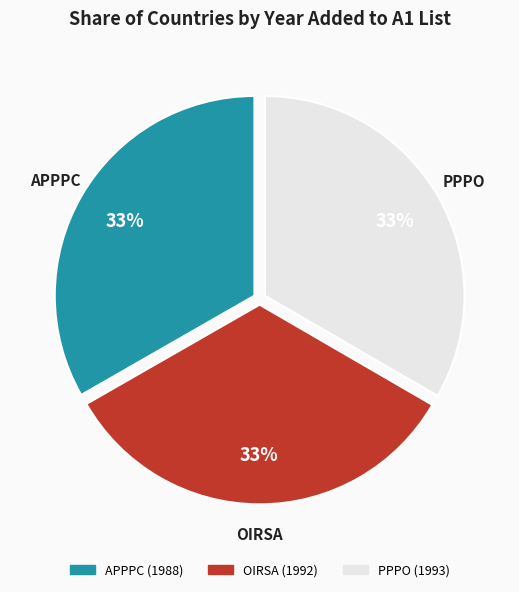

Count the number of slices in the pie.

3